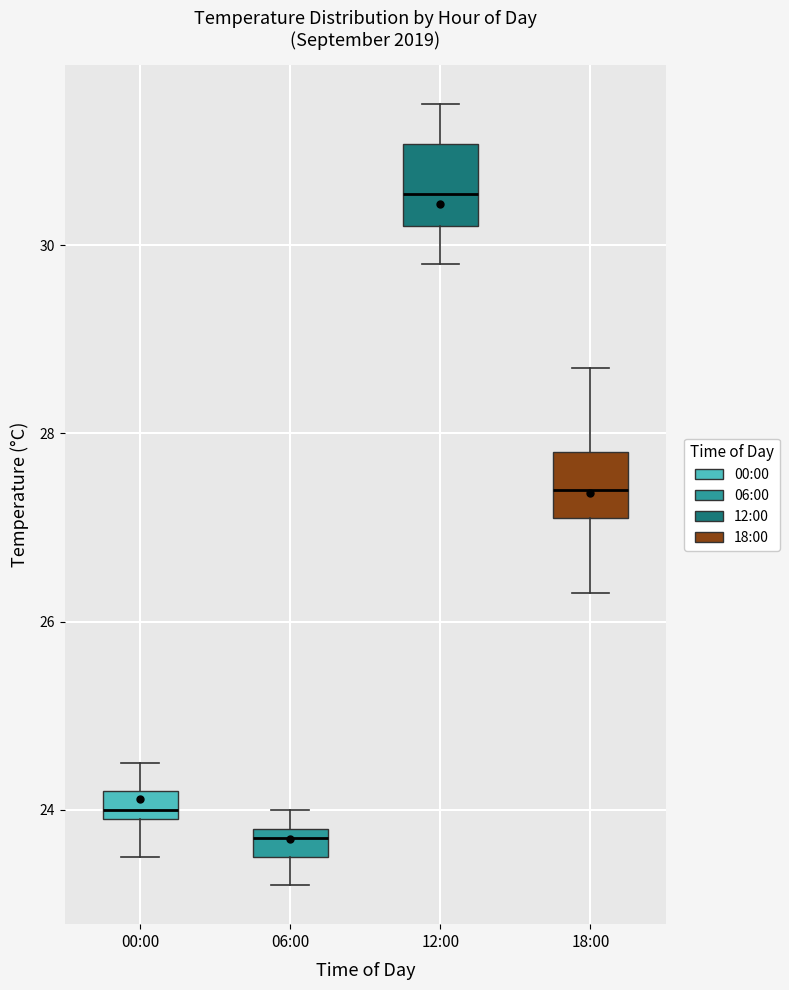

Which box's median line is the lowest?

06:00